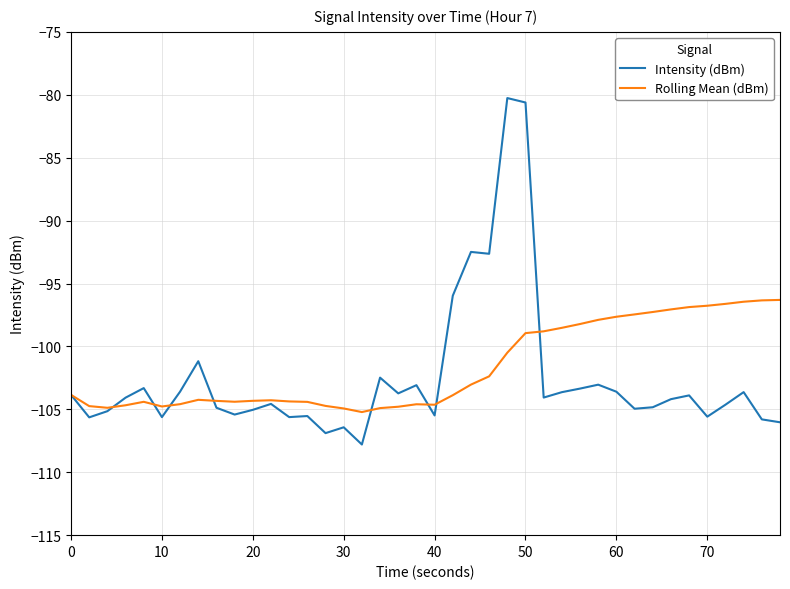

What is the highest value of the Intensity (dBm) series?

-80.3